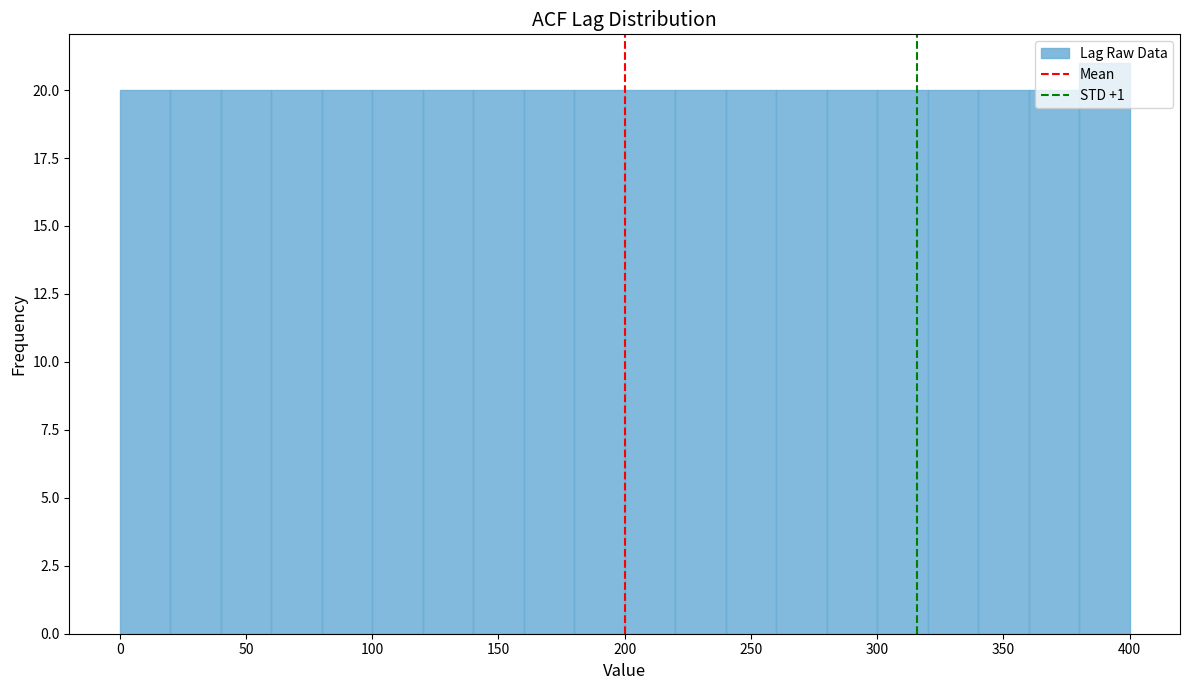

Reading left to right, list every bar in this chart as the range it spans on the x-axis followed by its height. The values are not printed on the chart, so give them approximately, as read against the axis.

0 to 20: 20
20 to 40: 20
40 to 60: 20
60 to 80: 20
80 to 100: 20
100 to 120: 20
120 to 140: 20
140 to 160: 20
160 to 180: 20
180 to 200: 20
200 to 220: 20
220 to 240: 20
240 to 260: 20
260 to 280: 20
280 to 300: 20
300 to 320: 20
320 to 340: 20
340 to 360: 20
360 to 380: 20
380 to 400: 21